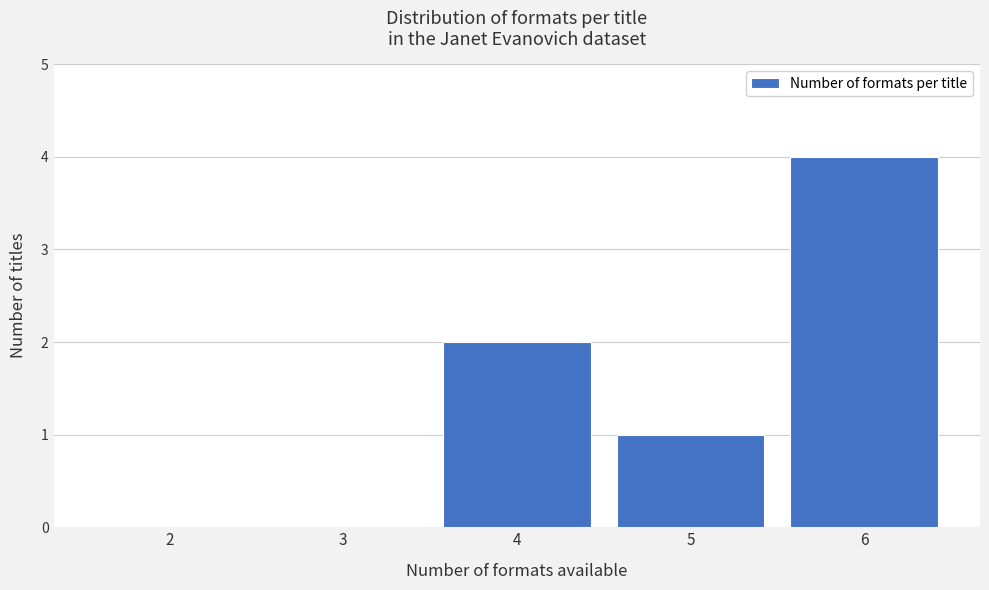

Reading left to right, transcribe all the data shown in this chart.

2=0	3=0	4=2	5=1	6=4